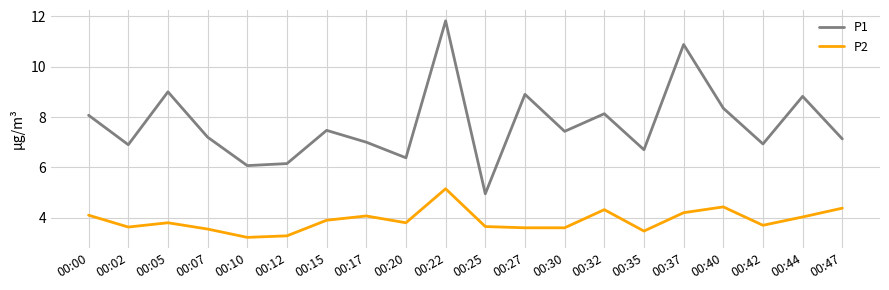

In P1, how many points are higher than both neighbors (excluding endpoints)?

7